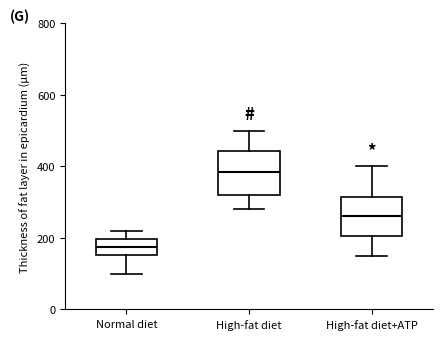

Reading left to right, transcribe this box plot: for each box, give where its median line is, the range the box spans, and where its two whiskers end, as read against the y-axis. The values are not printed on the chart, so give them approximately, as read against the axis.

Normal diet: median 180, box 160 to 200, whiskers 100 to 220
High-fat diet: median 380, box 320 to 440, whiskers 280 to 500
High-fat diet+ATP: median 260, box 200 to 320, whiskers 160 to 400